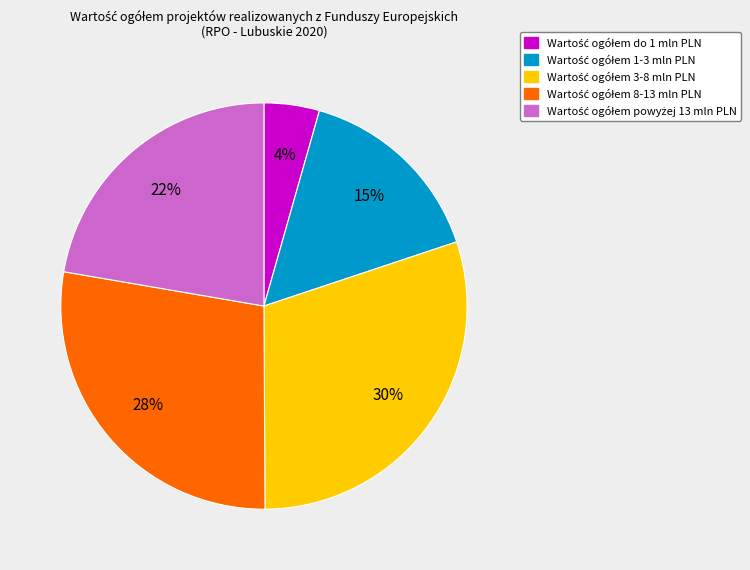

To the nearest percent, what is the average slice percentage?

20%